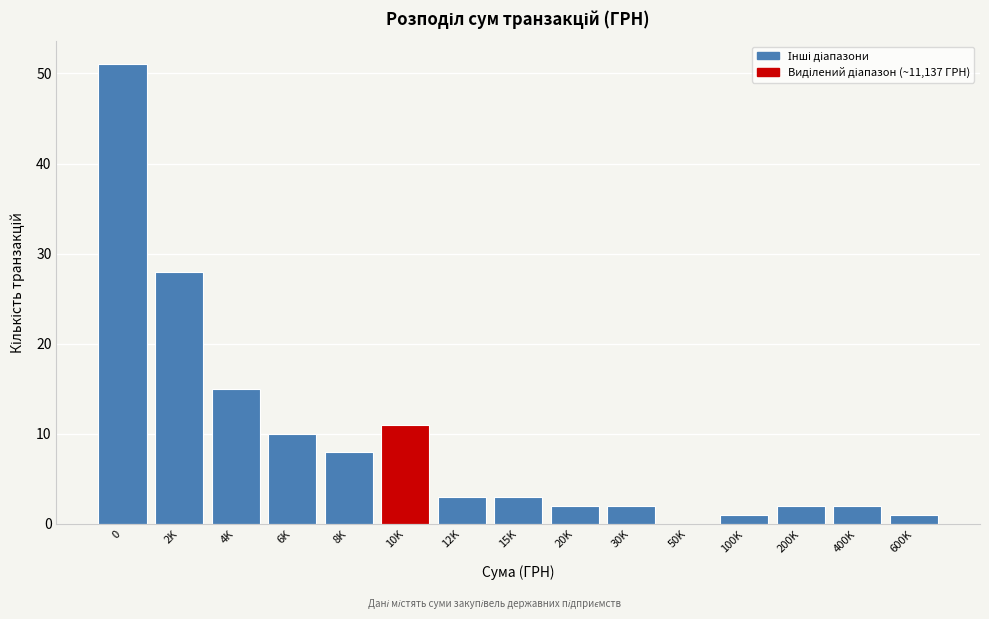

Reading right to left, what are all the values shown in this chart?

600K=1	400K=2	200K=2	100K=1	50K=0	30K=2	20K=2	15K=3	12K=3	10K=11	8K=8	6K=10	4K=15	2K=28	0=51